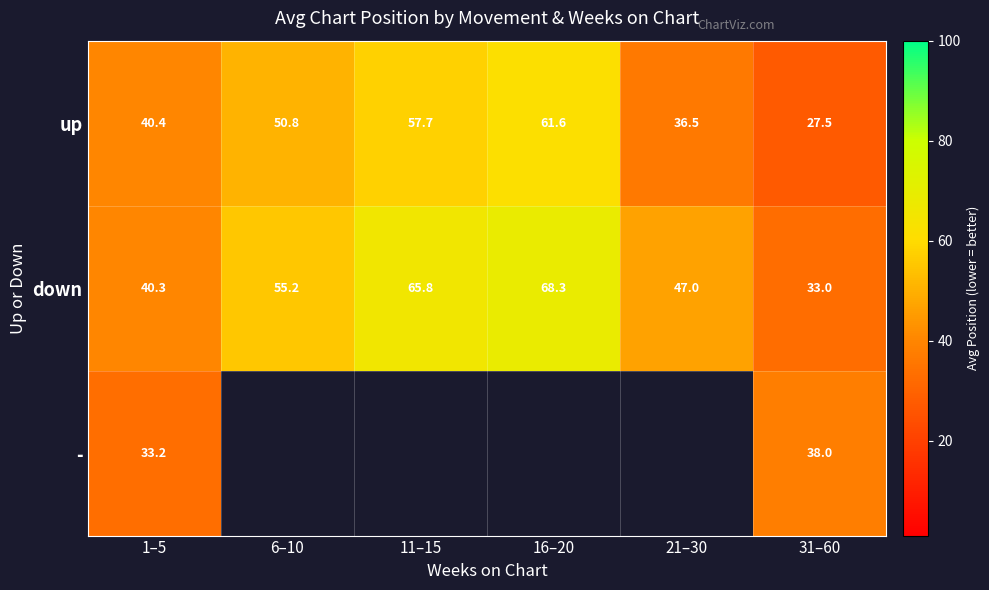

At which category is the sum across all series the highest?

1–5